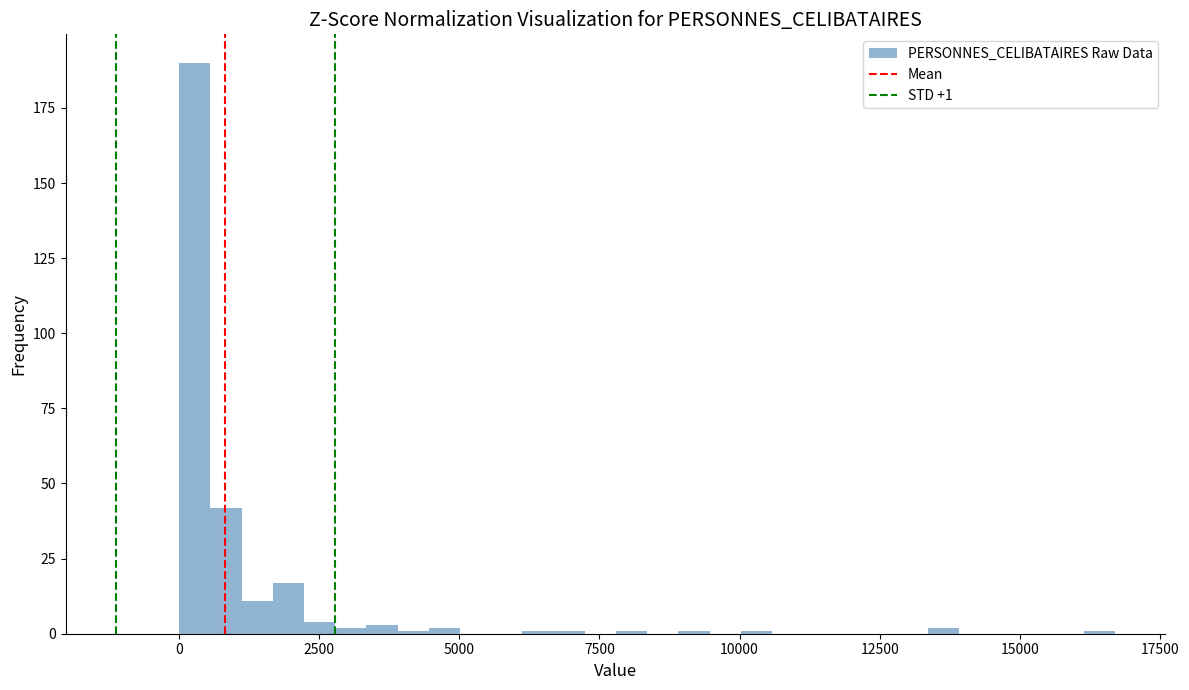

Around what value on the x-axis is the tallest bar? Give the approximate position of its centre, as read against the axis.

500